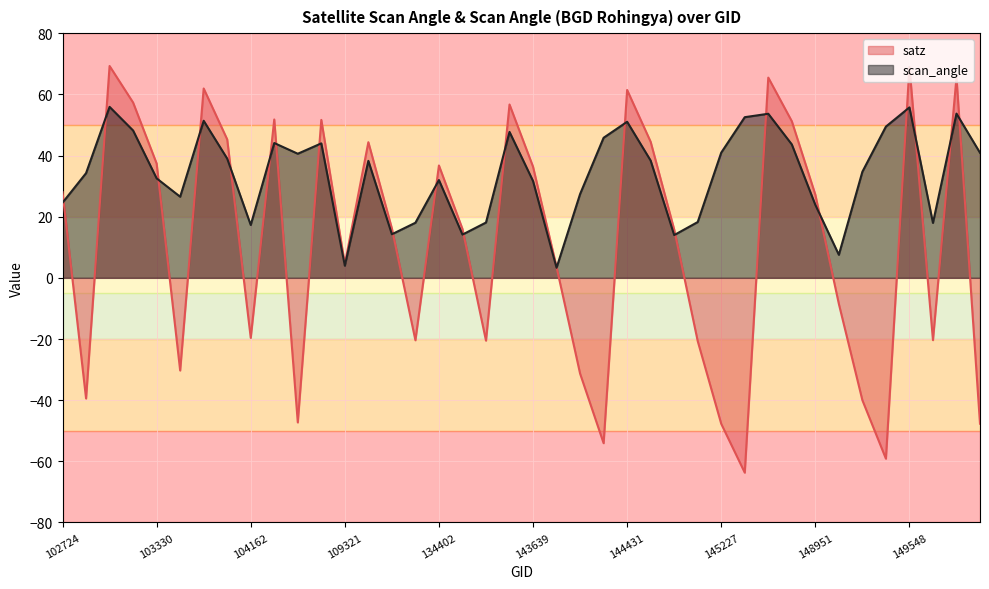

Reading left to right, extract all data points from this chart.

satz: 102724=28.0	102964=-39.5	103092=69.3	103211=57.3	103330=37.4	103566=-30.3	103811=61.9	103928=45.3	104162=-19.6	104522=51.8	107731=-47.3	108091=51.6	109321=4.5	115819=44.4	132566=16.2	132746=-20.4	134402=36.7	138576=16.0	138772=-20.5	143444=56.7	143639=36.3	143835=3.5	144028=-31.3	144221=-54.1	144431=61.4	144634=44.5	144831=15.8	145028=-20.7	145227=-47.7	145421=-63.7	145435=65.5	145624=51.2	148951=27.2	149155=-8.5	149345=-40.0	149538=-59.1	149548=69.0	151221=-20.4	151543=65.5	154213=-47.7
scan_angle: 102724=24.6	102964=34.2	103092=55.9	103211=48.2	103330=32.5	103566=26.5	103811=51.4	103928=39.0	104162=17.3	104522=44.1	107731=40.6	108091=44.0	109321=4.0	115819=38.2	132566=14.2	132746=18.0	134402=32.0	138576=14.1	138772=18.1	143444=47.7	143639=31.7	143835=3.3	144028=27.4	144221=45.8	144431=51.0	144634=38.3	144831=14.0	145028=18.2	145227=40.9	145421=52.5	145435=53.6	145624=43.6	148951=23.9	149155=7.5	149345=34.7	149538=49.5	149548=55.7	151221=17.9	151543=53.7	154213=40.9